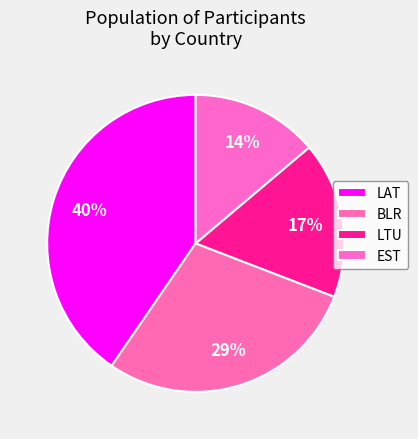

How many segments does this pie chart have?

4